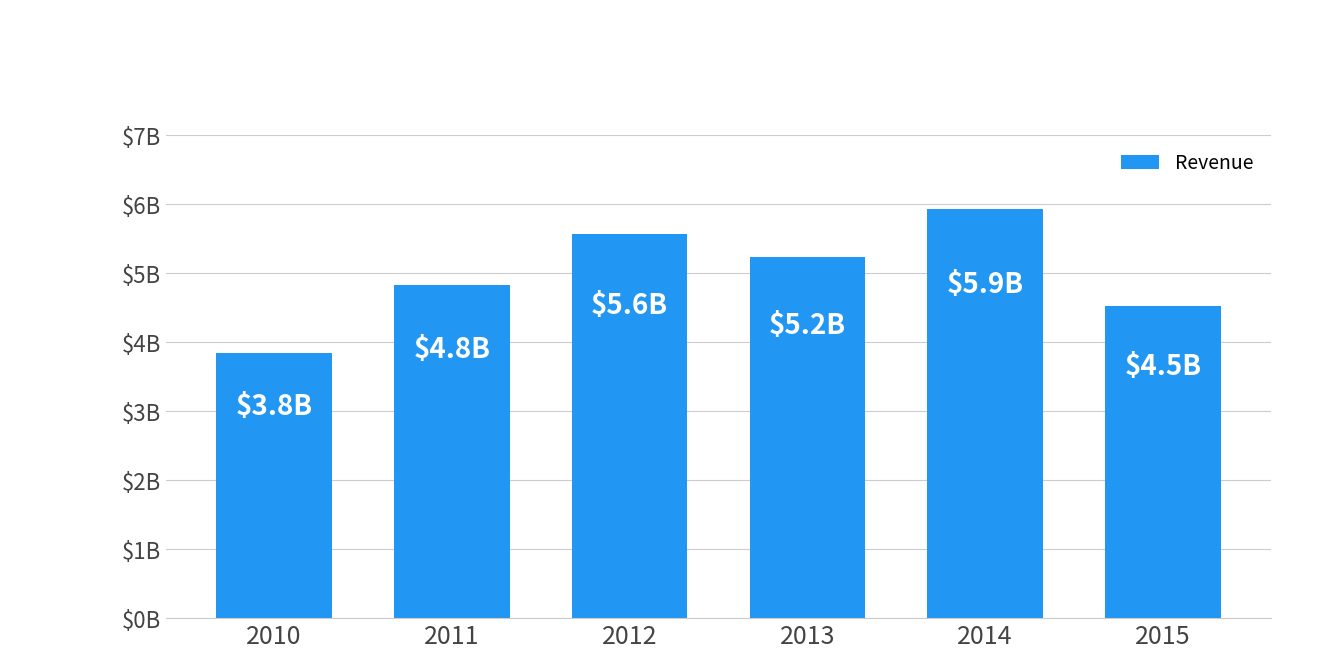

Does the chart contain any negative values?

No